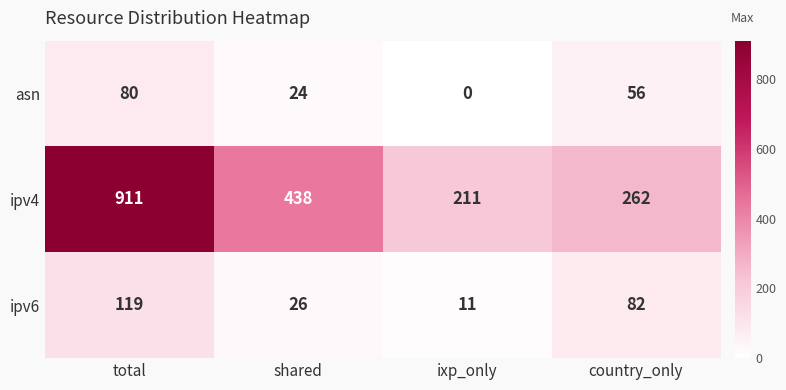

What is the spread (max minus min) of values at ixp_only?

211